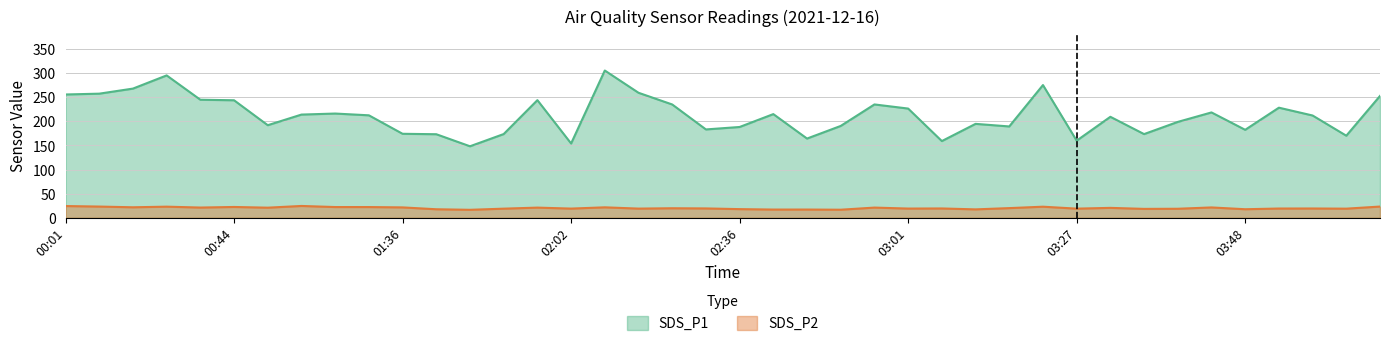

How many lines are shown in the chart?

2